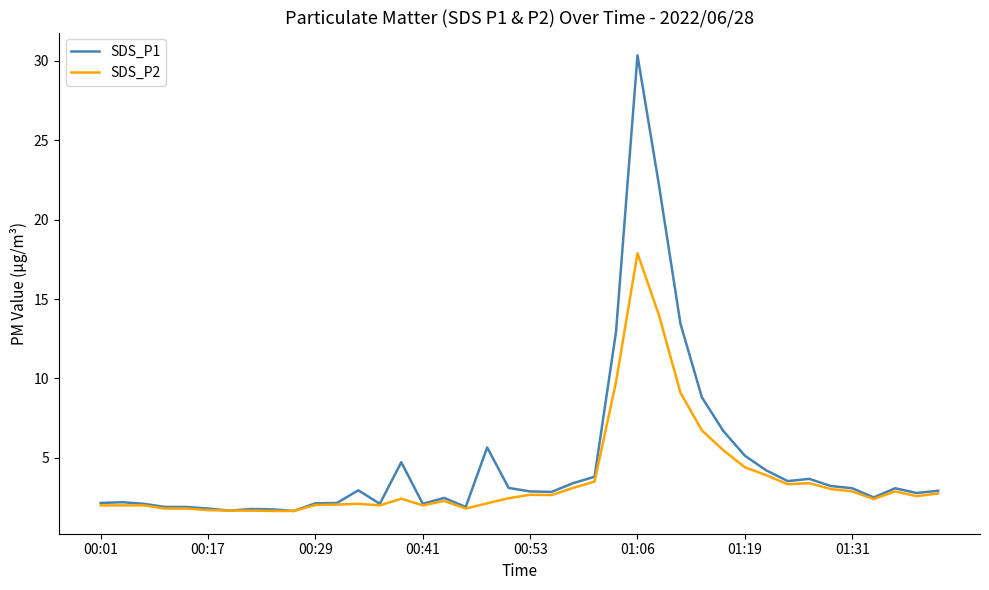

Which series has the widest spread of values?

SDS_P1